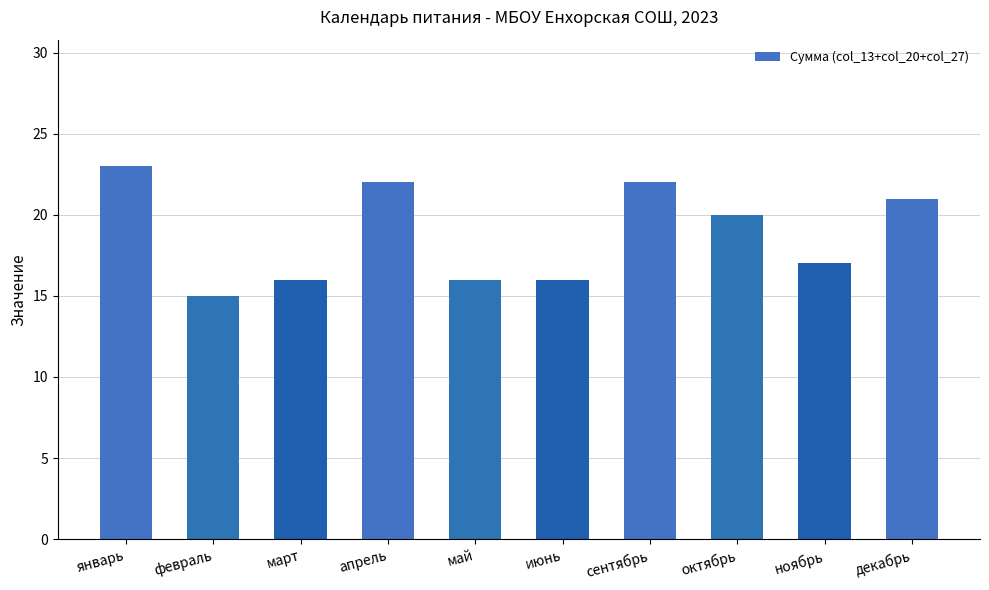

What is the label of the 3rd bar from the left?

март